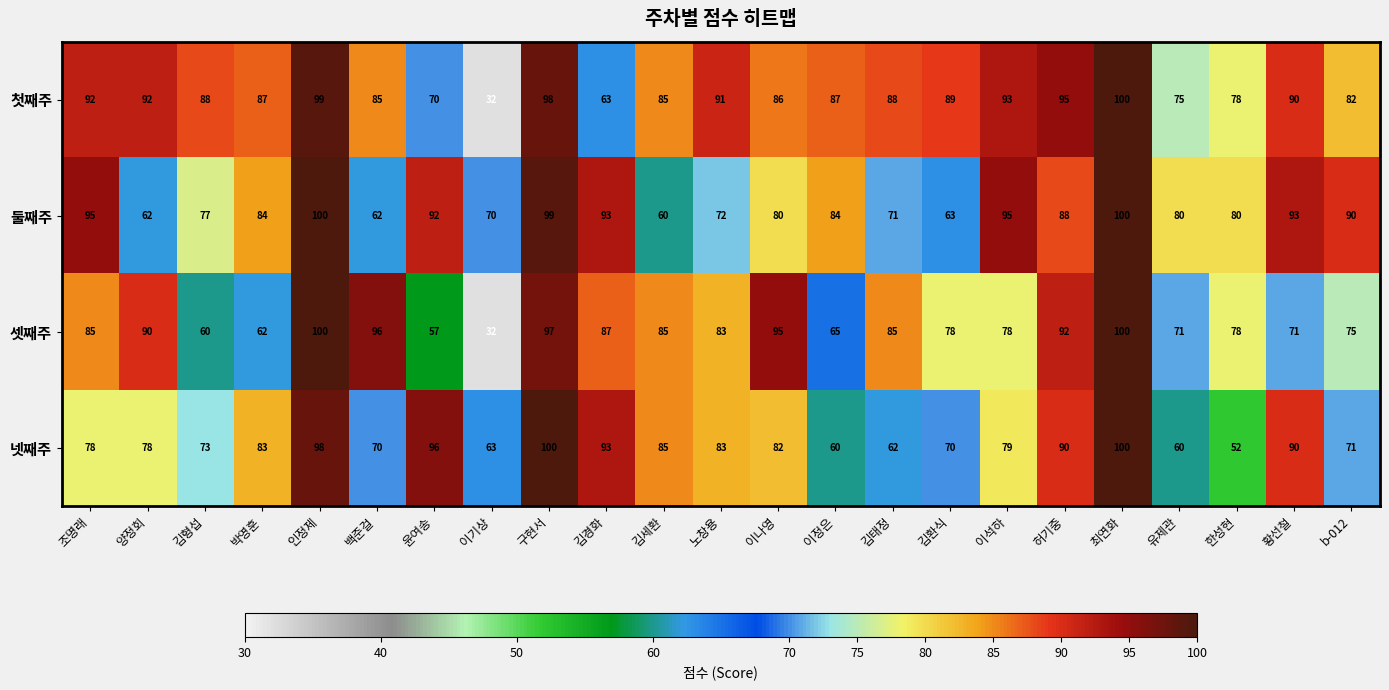

Where does the 셋째주 series first go above 83?

조명래